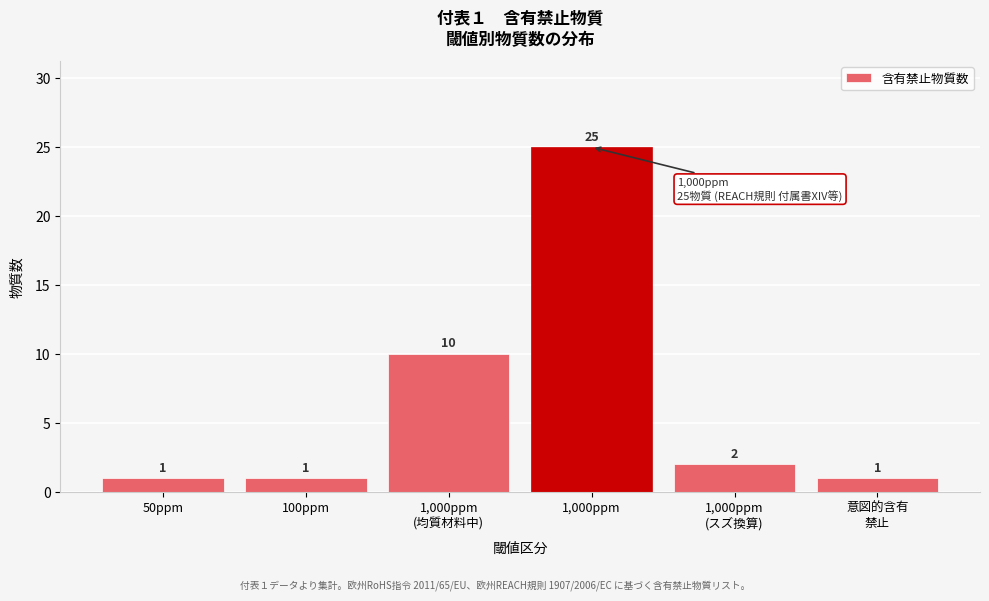

Reading right to left, extract all data points from this chart.

1	2	25	10	1	1